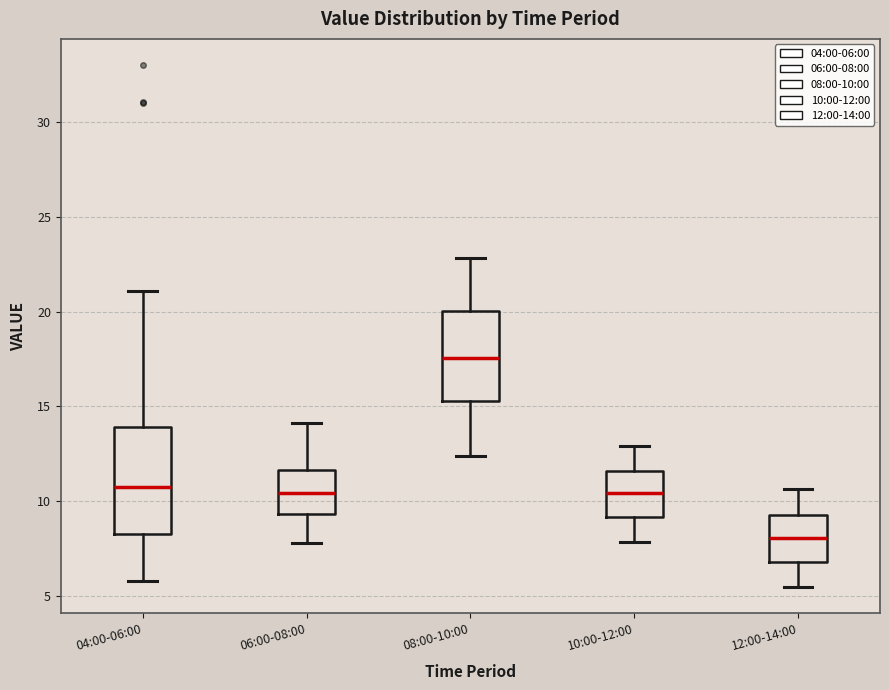

Reading left to right, read every box against the y-axis: the position of its median line, the range the box covers, and the ends of its whiskers. The values are not printed on the chart, so give them approximately, as read against the axis.

04:00-06:00: median 11.0, box 8.5 to 14.0, whiskers 6.0 to 21.0
06:00-08:00: median 10.5, box 9.5 to 11.5, whiskers 8.0 to 14.0
08:00-10:00: median 17.5, box 15.5 to 20.0, whiskers 12.5 to 23.0
10:00-12:00: median 10.5, box 9.0 to 11.5, whiskers 8.0 to 13.0
12:00-14:00: median 8.0, box 7.0 to 9.5, whiskers 5.5 to 10.5